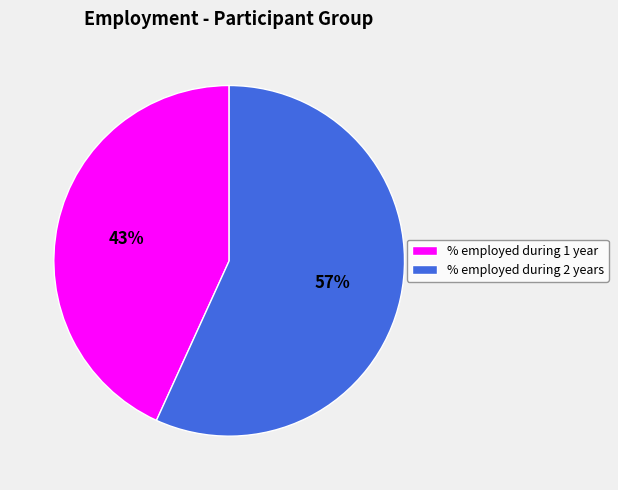

Count the number of slices in the pie.

2